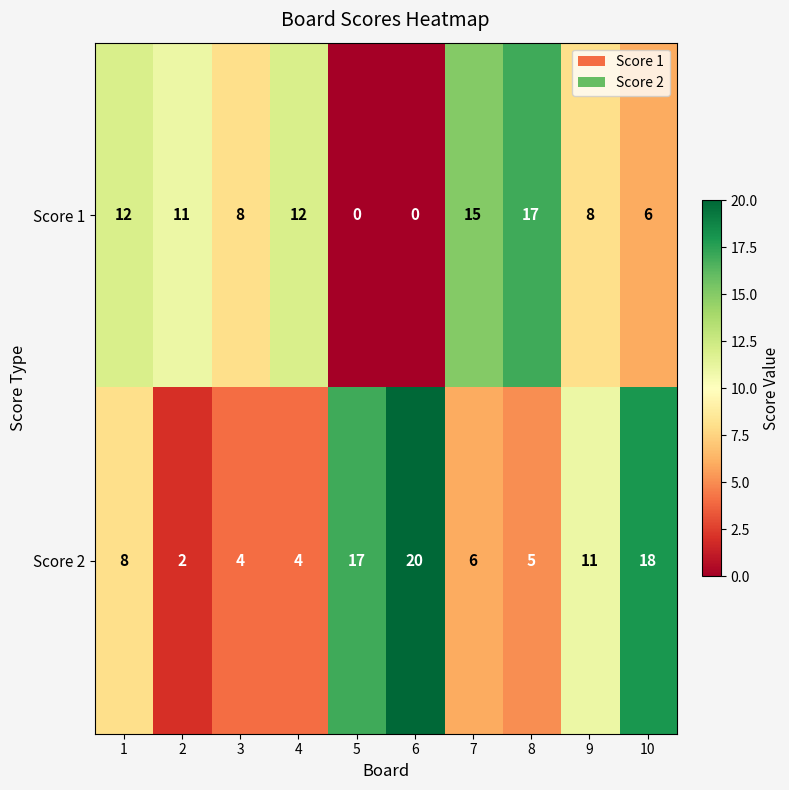

Reading right to left, extract all data points from this chart.

Score 1: 6	8	17	15	0	0	12	8	11	12
Score 2: 18	11	5	6	20	17	4	4	2	8